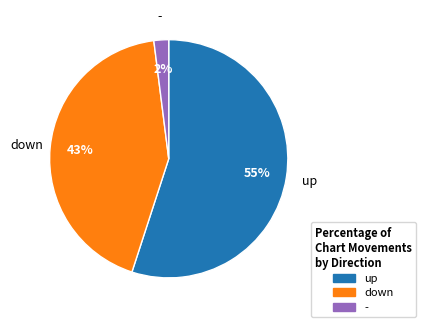

Is there a majority slice in this chart?

Yes